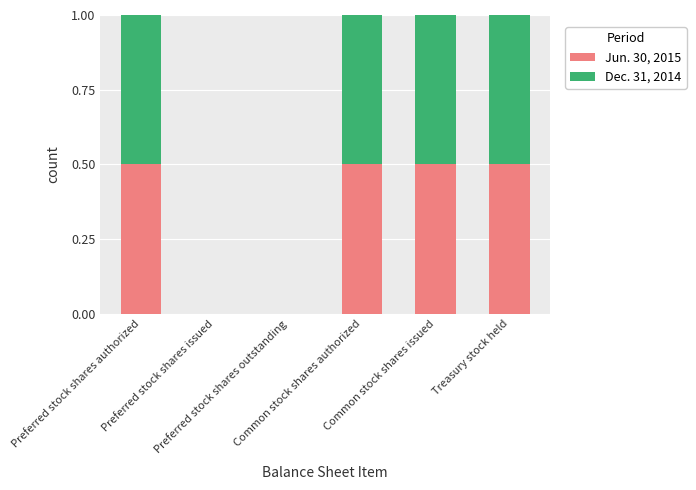

Does the chart contain stacked bars?

Yes